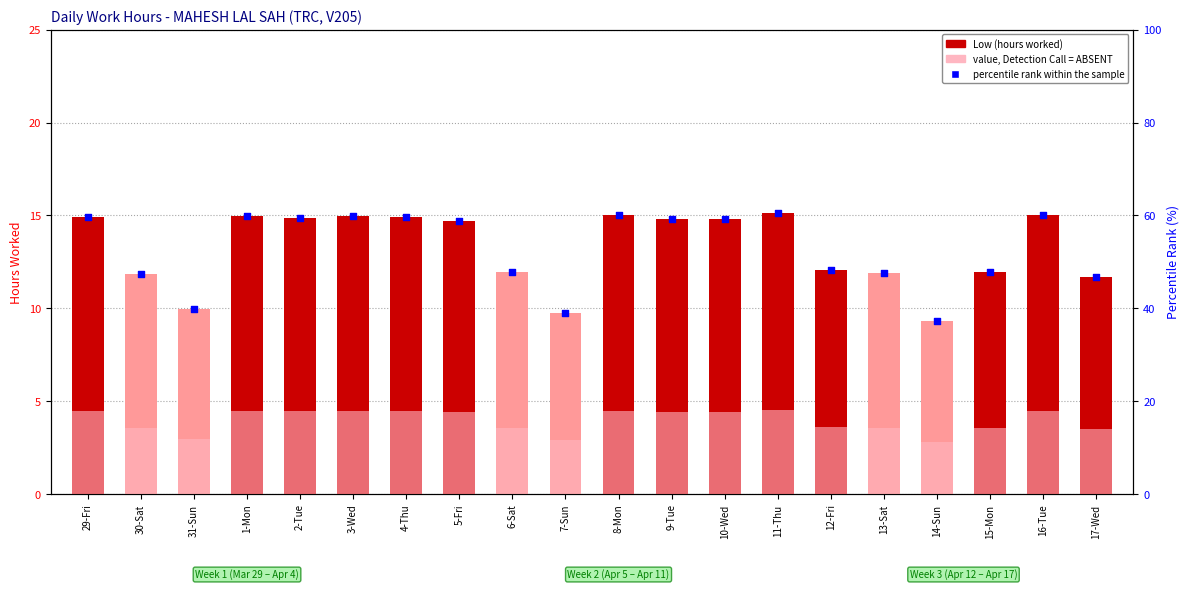

What are all the series names shown in the legend?

Low (hours worked), value, Detection Call = ABSENT, percentile rank within the sample